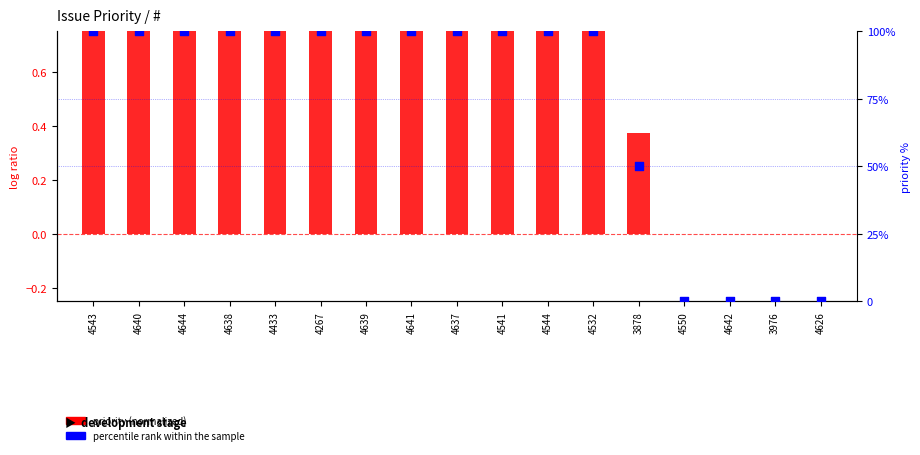

Which series has the largest Y range (max minus min)?

percentile rank within the sample